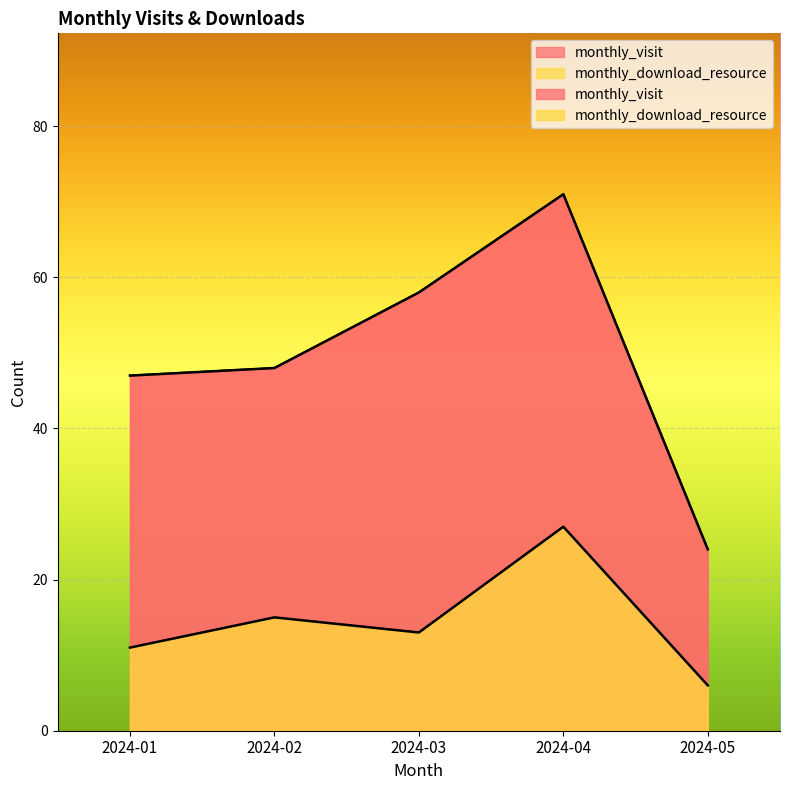

What are all the series names shown in the legend?

monthly_visit, monthly_download_resource